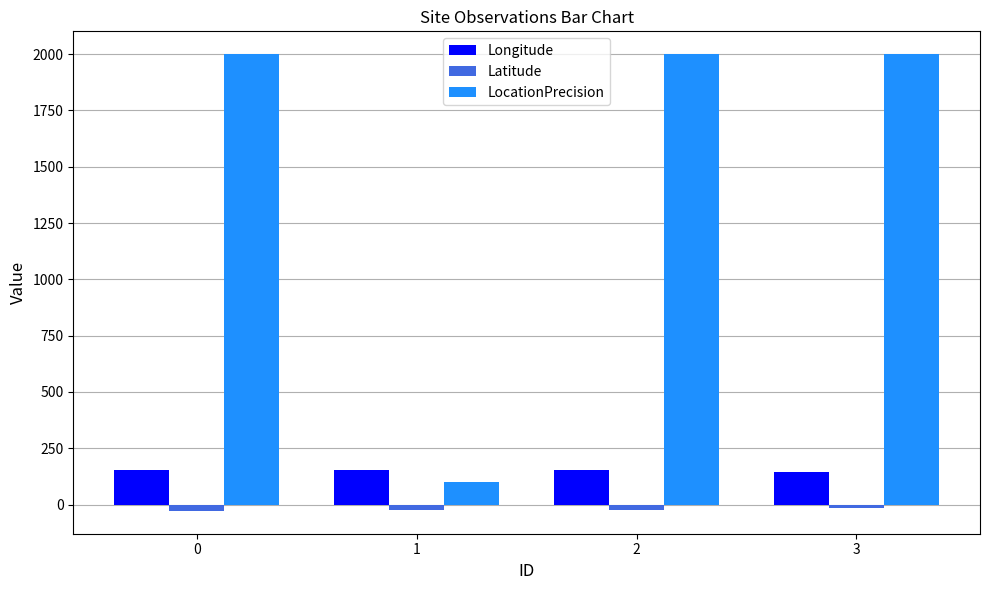

The value of LocationPrecision at 3 is 634.6. True or false?

False